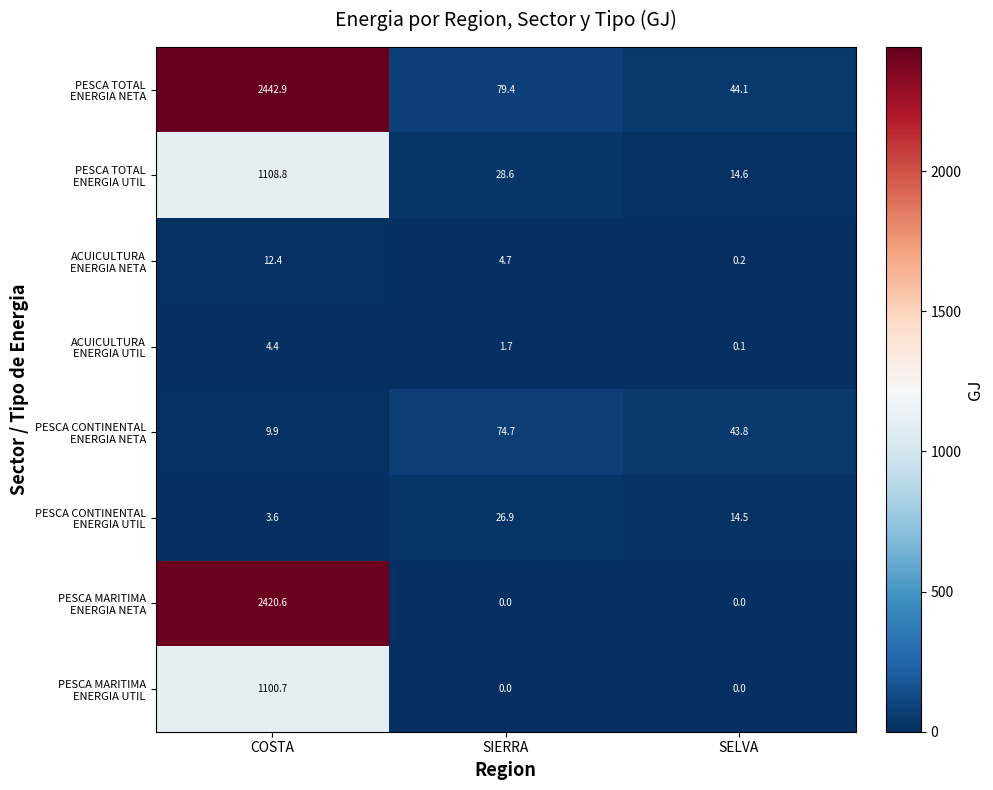

At which category does the chart reach its peak across all series?

COSTA